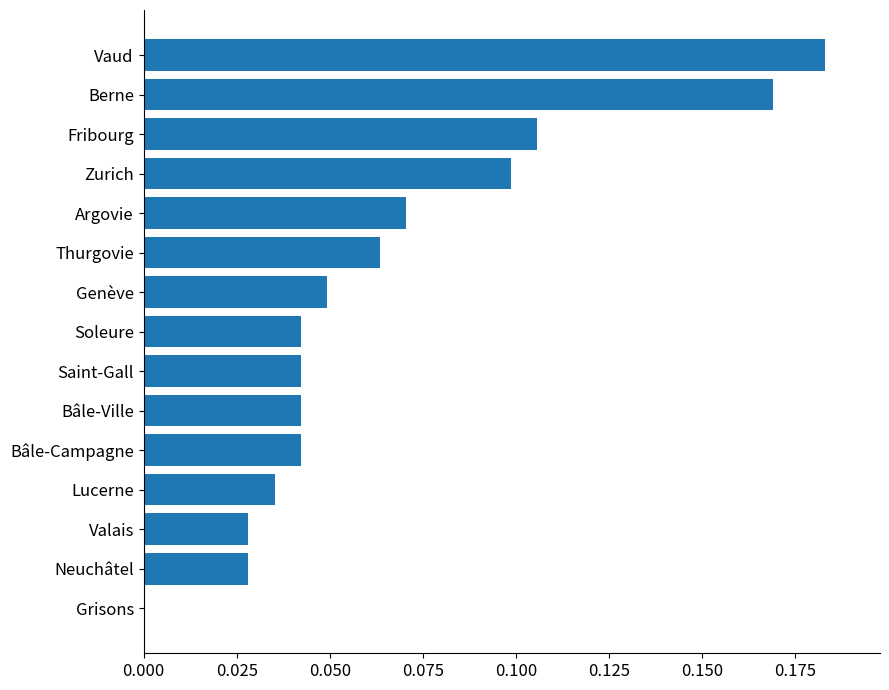

Is it true that the value at Bâle-Campagne is 0.0?

True